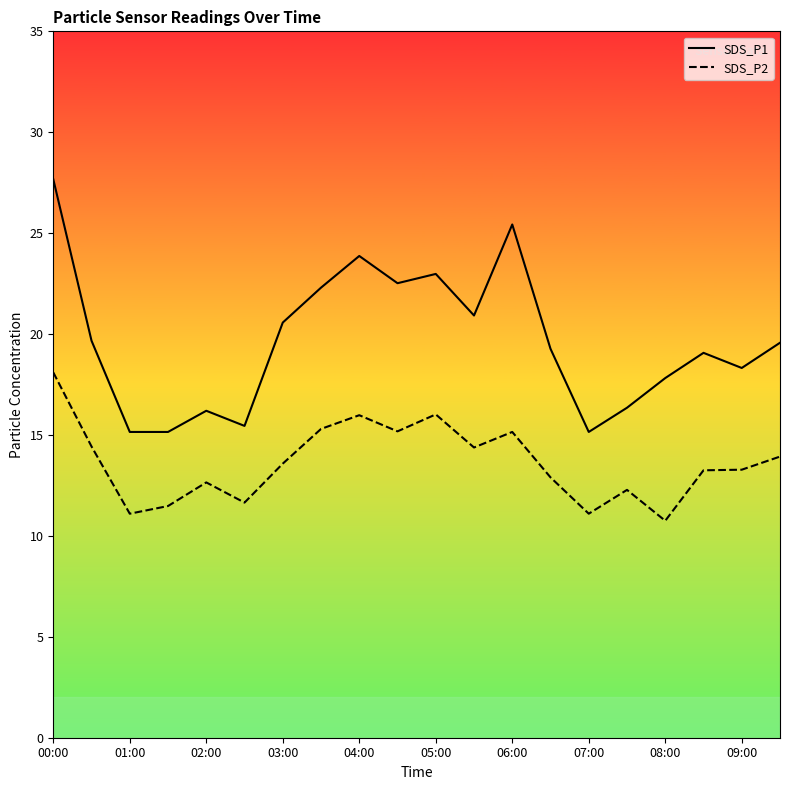

Where does the SDS_P1 series first go above 19?

00:00